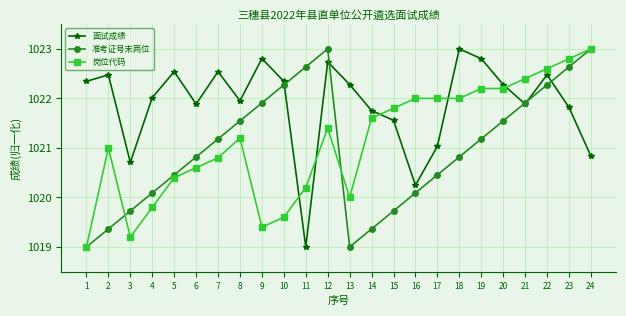

Reading left to right, transcribe all the data shown in this chart.

面试成绩: 1022.3	1022.5	1020.7	1022.0	1022.5	1021.9	1022.5	1022.0	1022.8	1022.3	1019.0	1022.7	1022.3	1021.8	1021.6	1020.2	1021.0	1023.0	1022.8	1022.3	1021.9	1022.5	1021.8	1020.8
准考证号末两位: 1019.0	1019.4	1019.7	1020.1	1020.5	1020.8	1021.2	1021.5	1021.9	1022.3	1022.6	1023.0	1019.0	1019.4	1019.7	1020.1	1020.5	1020.8	1021.2	1021.5	1021.9	1022.3	1022.6	1023.0
岗位代码: 1019.0	1021.0	1019.2	1019.8	1020.4	1020.6	1020.8	1021.2	1019.4	1019.6	1020.2	1021.4	1020.0	1021.6	1021.8	1022.0	1022.0	1022.0	1022.2	1022.2	1022.4	1022.6	1022.8	1023.0